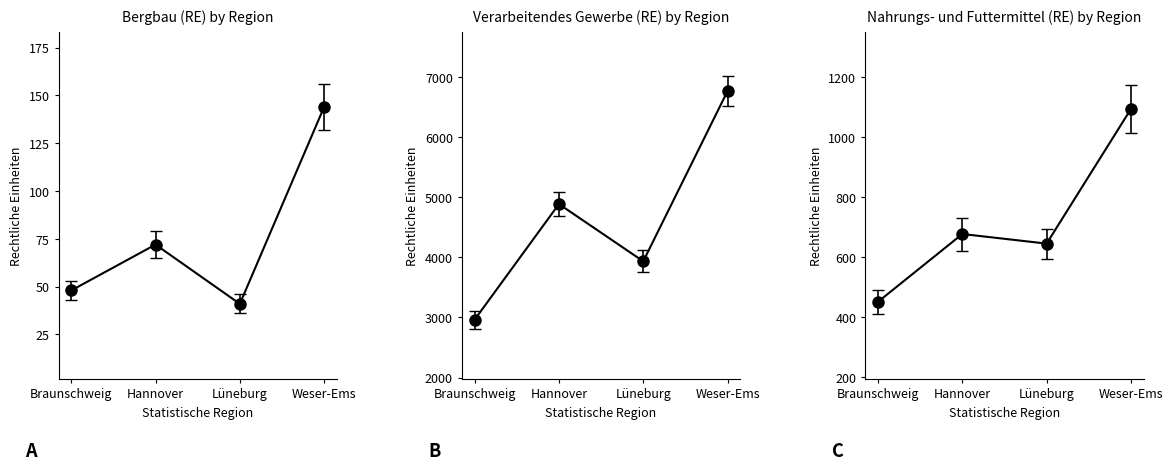

What is the label of the 1st point from the right?

Weser-Ems